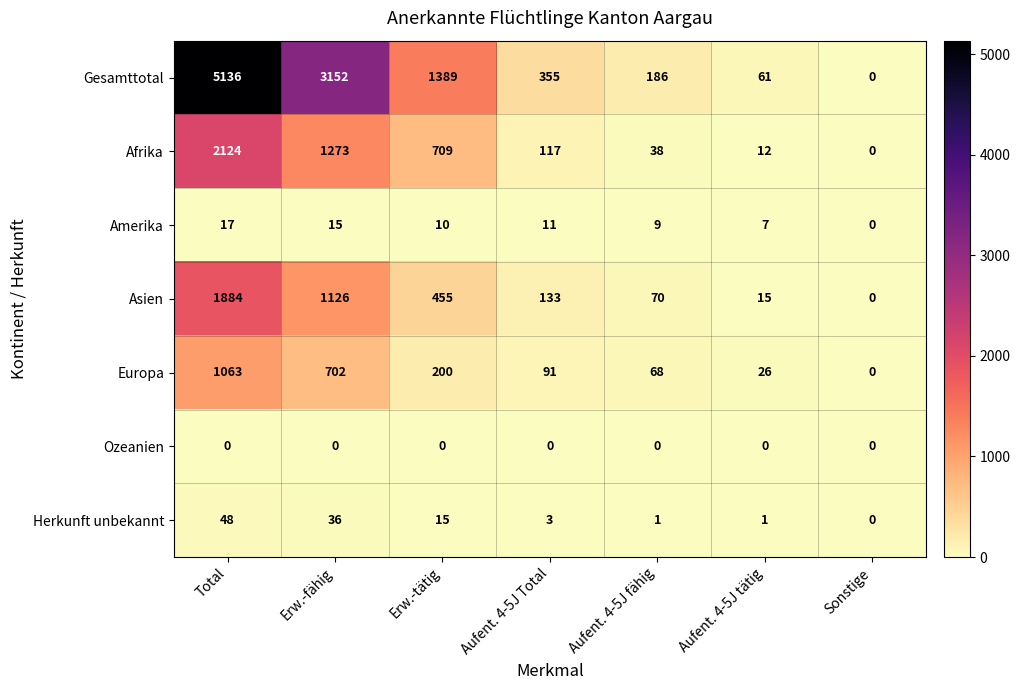

What is the greatest value displayed?

5136